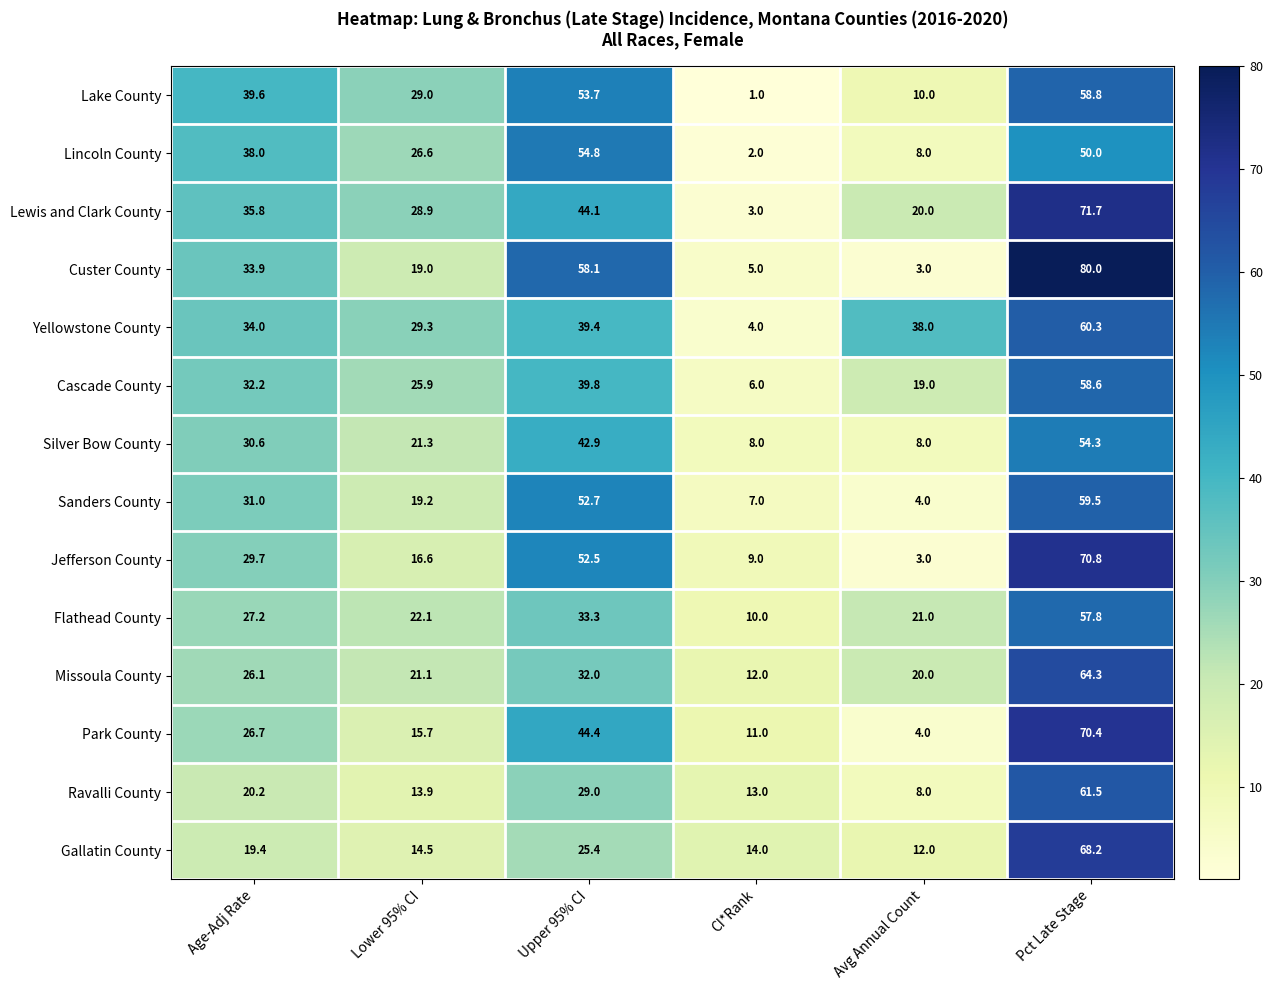

The value of Silver Bow County at CI*Rank is 8.0. True or false?

True